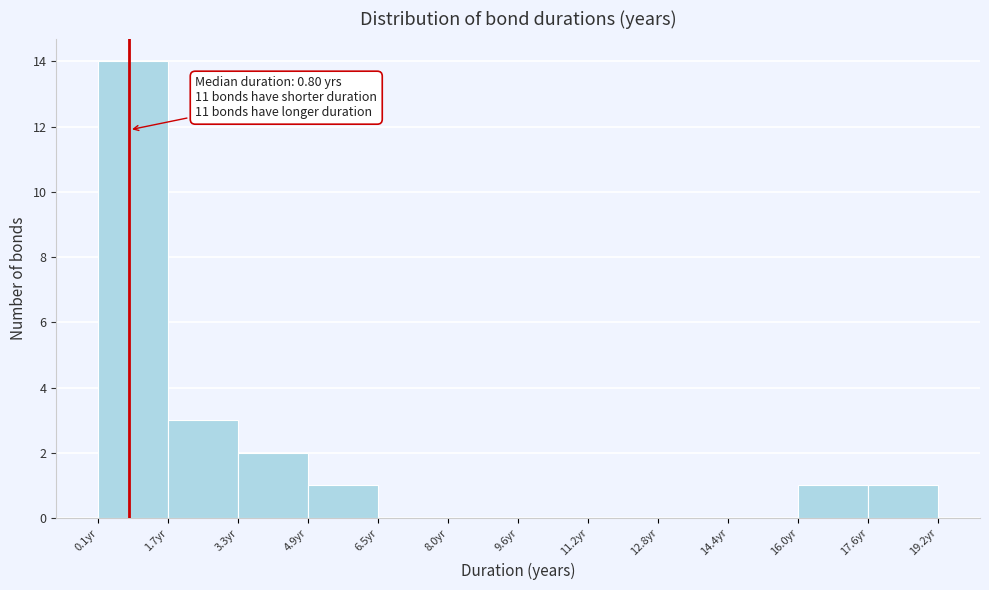

Over which range of the x-axis is the bar tallest?

0.0 to 1.6